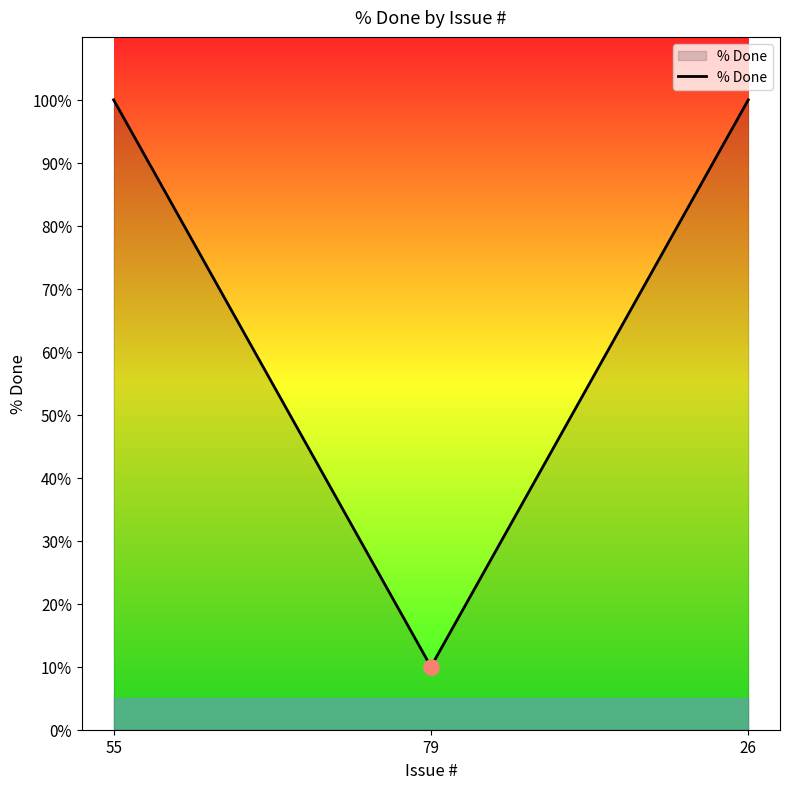

Which has a higher value, 55 or 79?

55